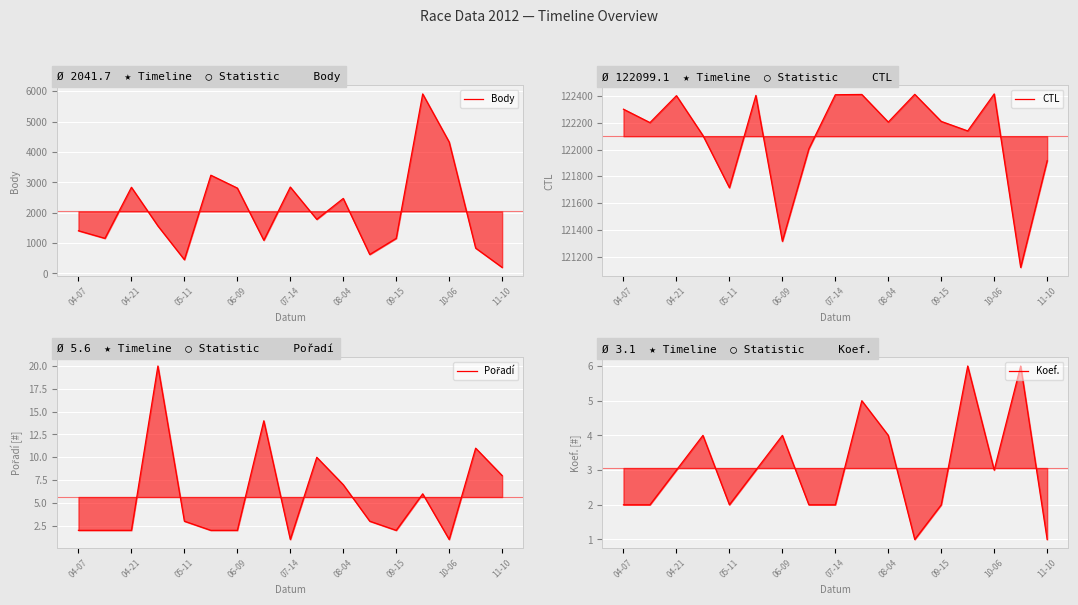

What is the difference between the maximum and second lowest values in the CTL series?

1100